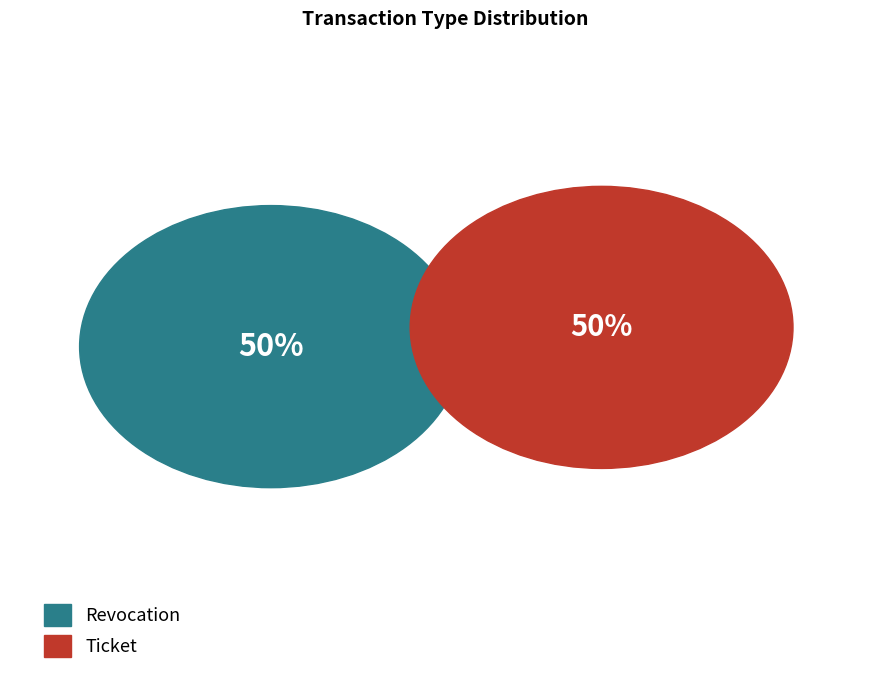

Approximately how many times larger is the value at Ticket compared to Revocation?

1.0